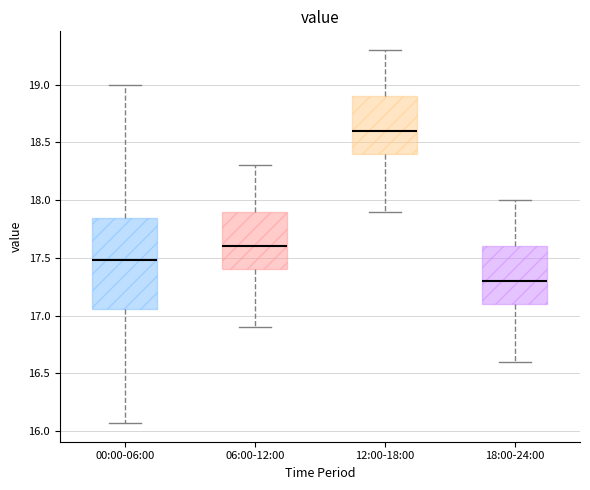

Reading left to right, transcribe this box plot: for each box, give where its median line is, the range the box spans, and where its two whiskers end, as read against the y-axis. The values are not printed on the chart, so give them approximately, as read against the axis.

00:00-06:00: median 17.50, box 17.05 to 17.85, whiskers 16.05 to 19.00
06:00-12:00: median 17.60, box 17.40 to 17.90, whiskers 16.90 to 18.30
12:00-18:00: median 18.60, box 18.40 to 18.90, whiskers 17.90 to 19.30
18:00-24:00: median 17.30, box 17.10 to 17.60, whiskers 16.60 to 18.00